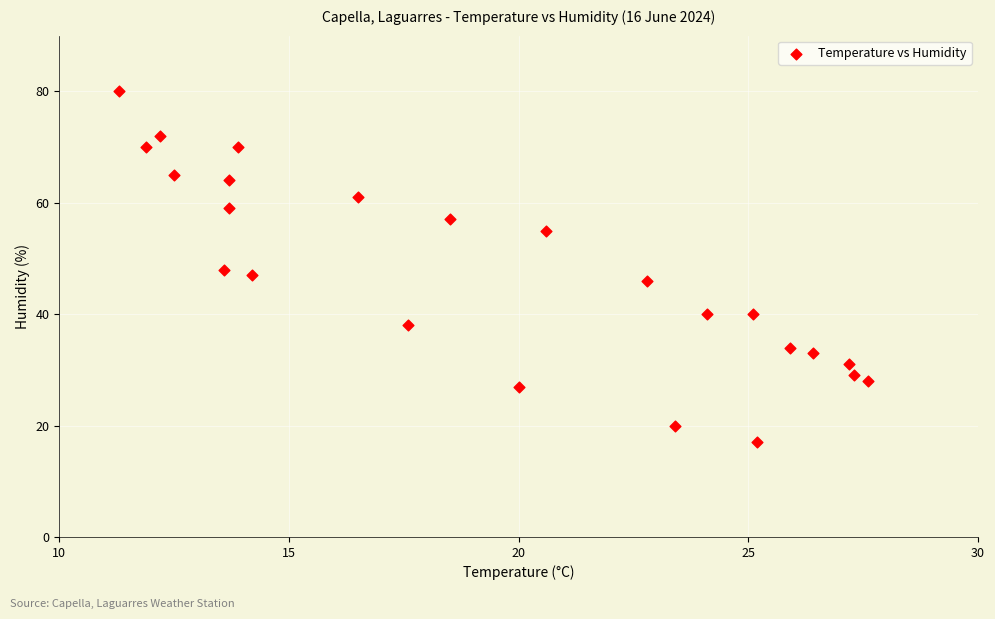

What is the range of Y values (max minus min)?

63